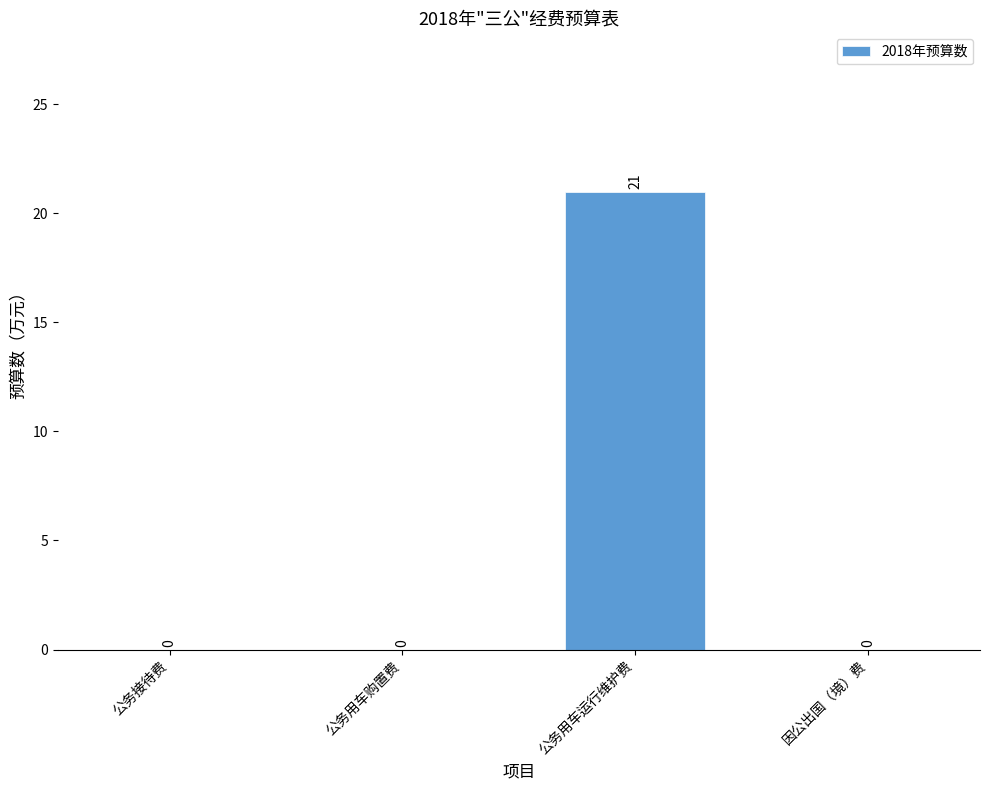

Which category has the highest value across all series?

公务用车运行维护费